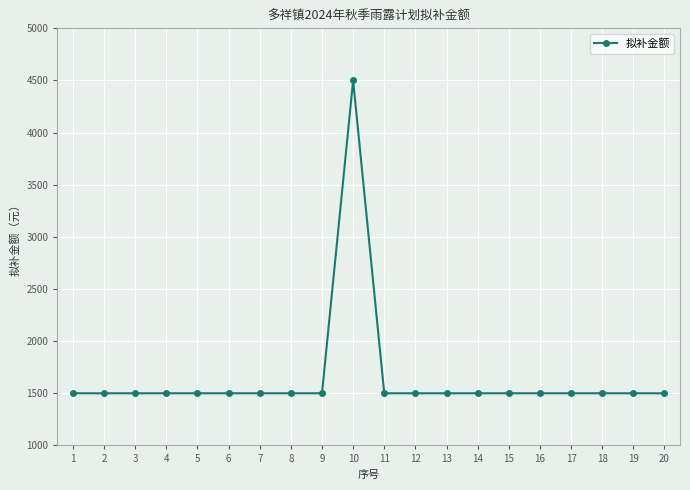

What is the value of the 8th point from the left?

1500